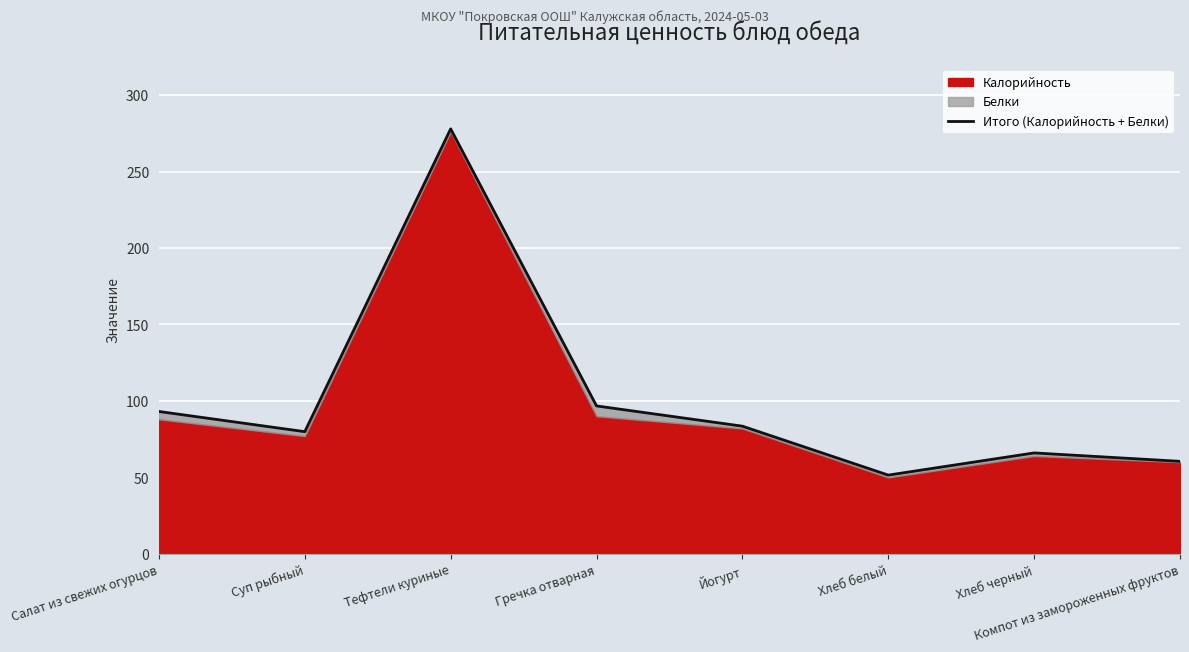

What is the difference between the second highest and minimum values?

45.2